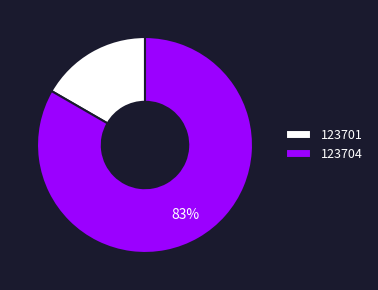

What percentage is the 123704 slice, to the nearest percent?

83%